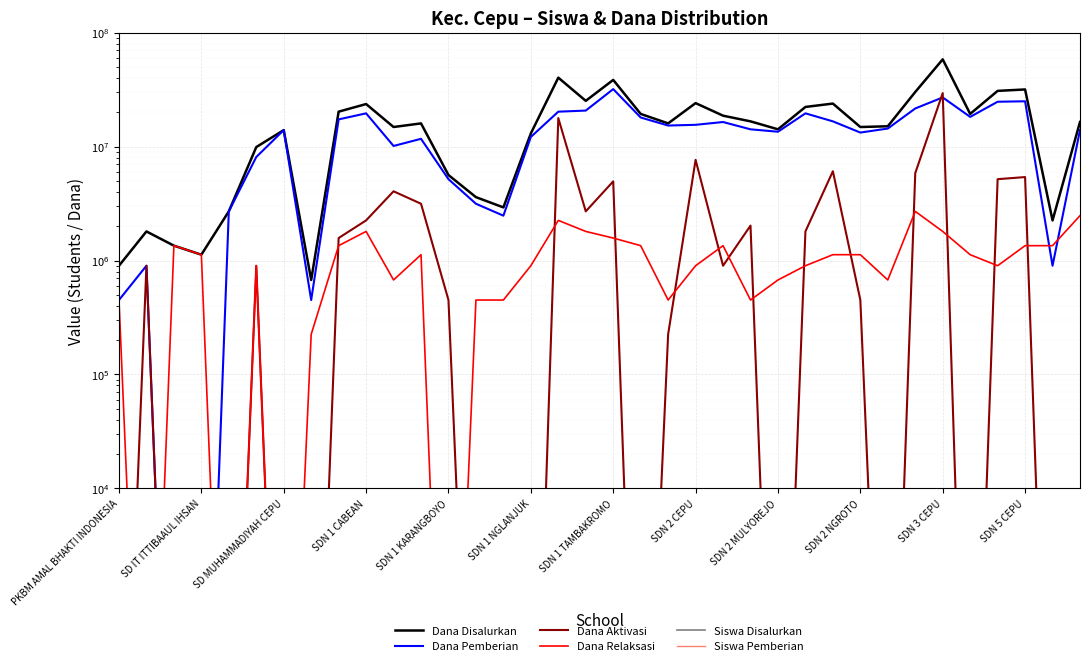

What is the value of the Siswa Disalurkan point at the 17th from the left?

99